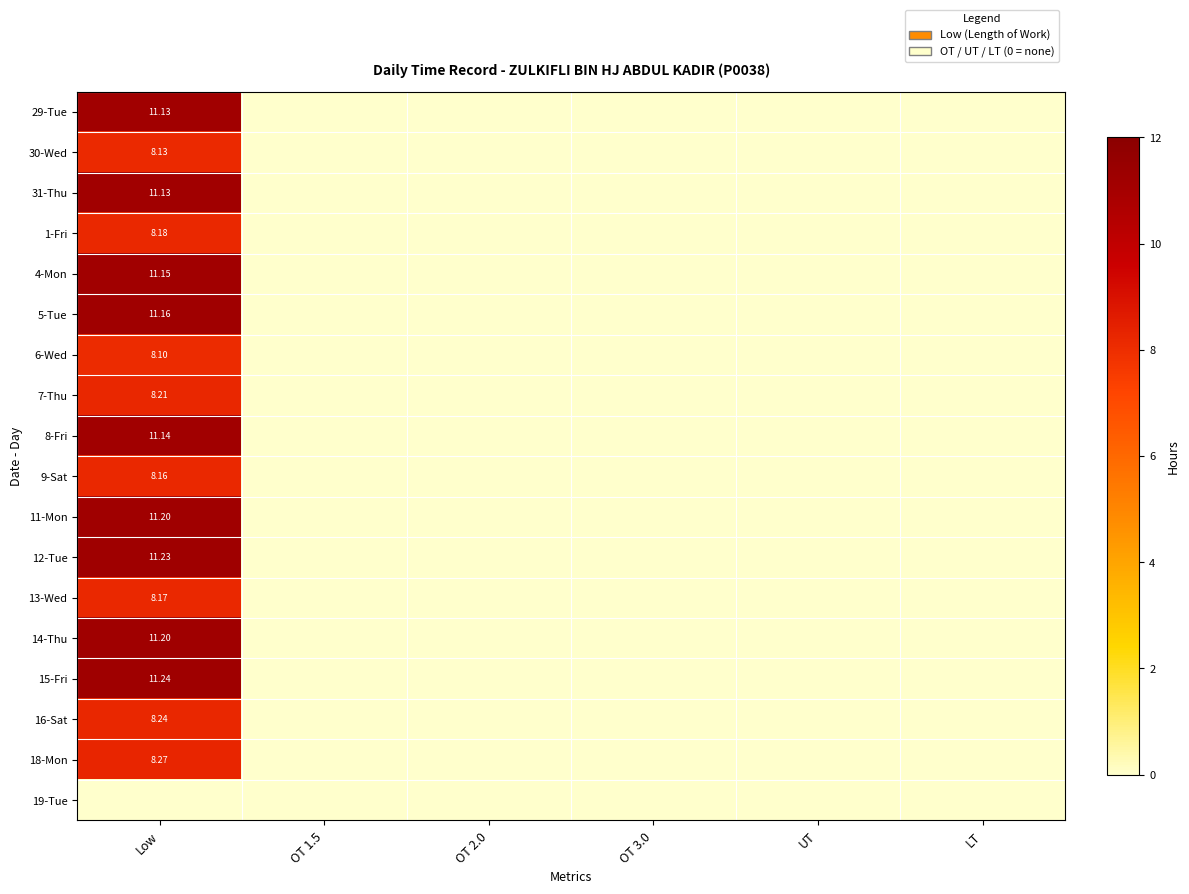

The value of 18-Mon at OT 3.0 is 0.0. True or false?

True